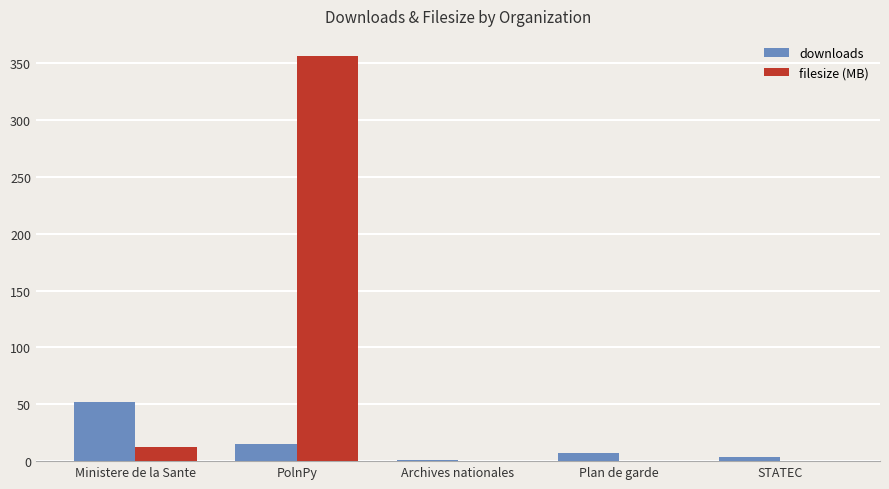

Are the bars grouped side by side (vs. stacked)?

Yes